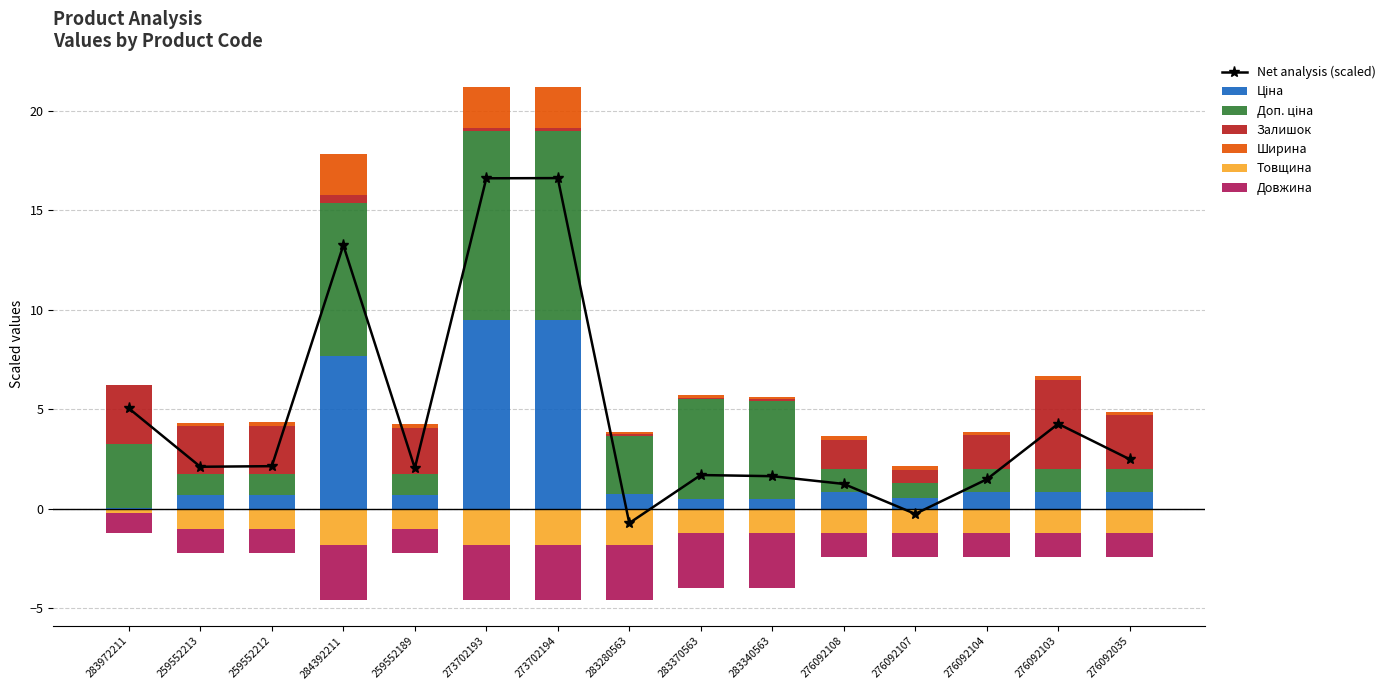

True or false: Залишок has a value of 0.4 at 284392211.

True